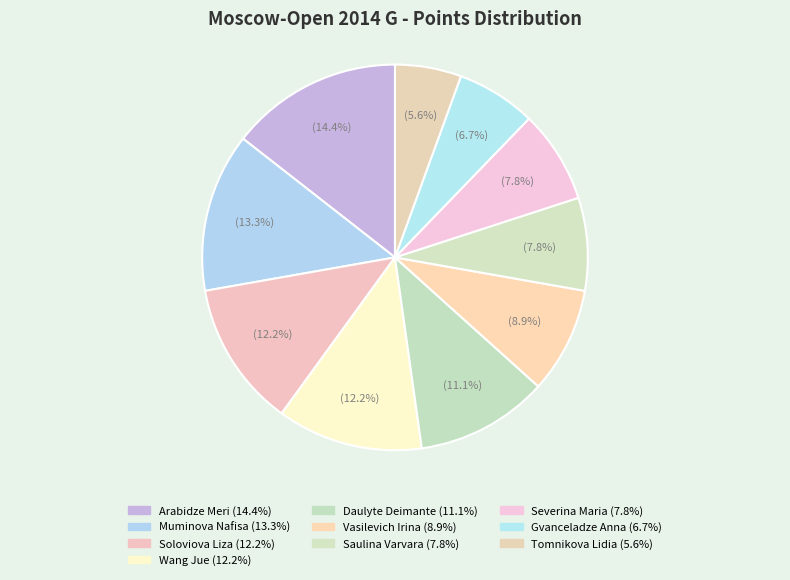

Count the number of slices in the pie.

10